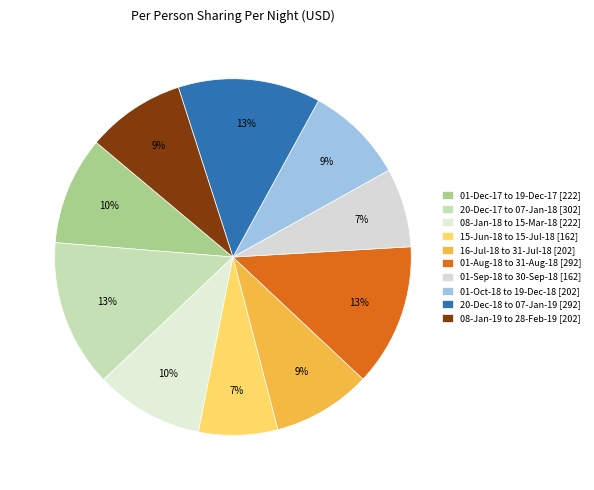

Do 01-Dec-17 to 19-Dec-17 and 20-Dec-17 to 07-Jan-18 together represent more than half of the pie?

No